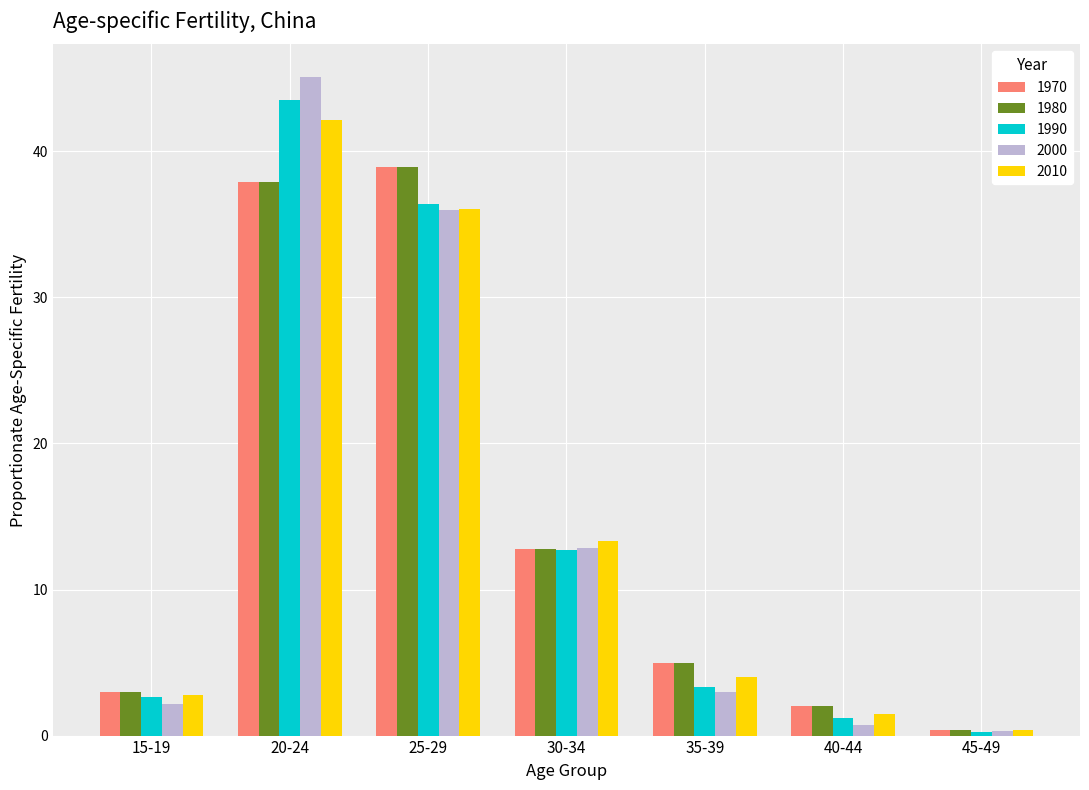

At which label does 1990 reach its peak?

20-24